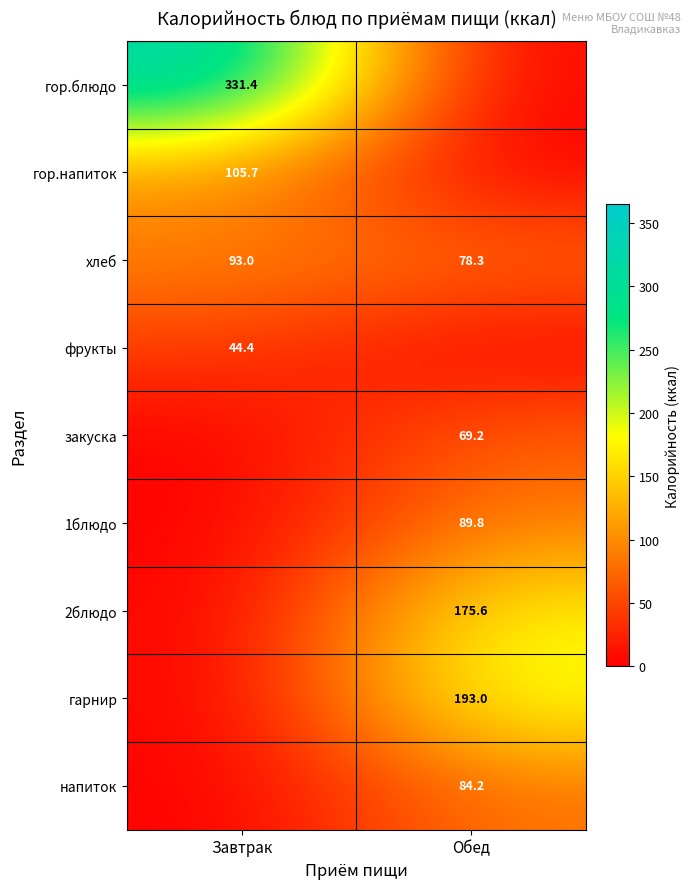

How many data points does each series have?

2